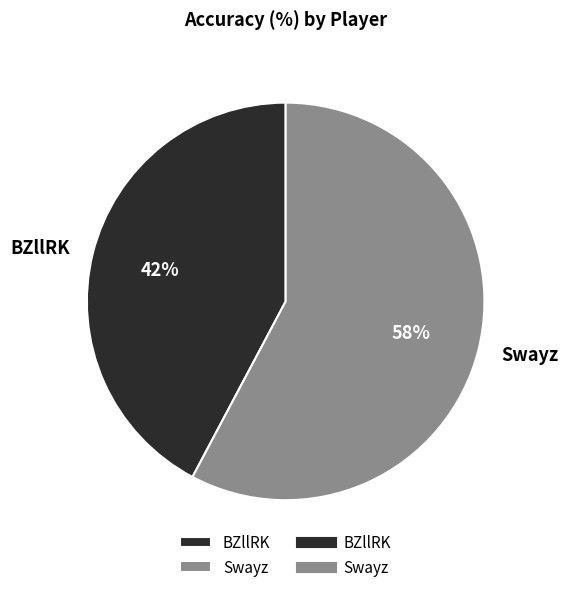

What percentage is the Swayz slice, to the nearest percent?

58%